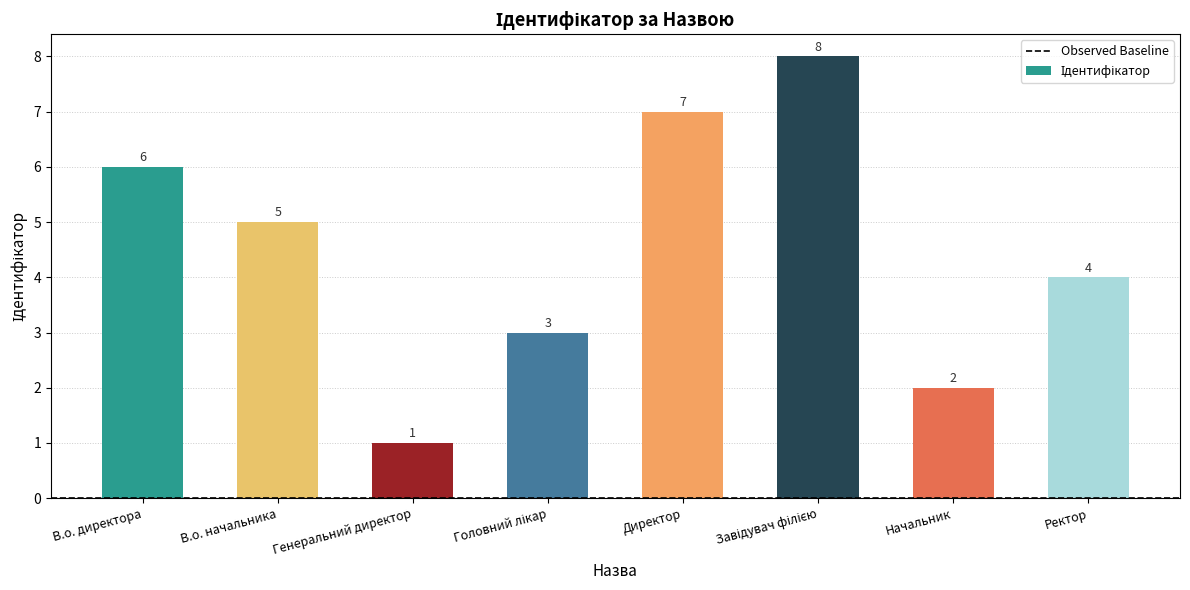

Reading left to right, extract all data points from this chart.

6	5	1	3	7	8	2	4